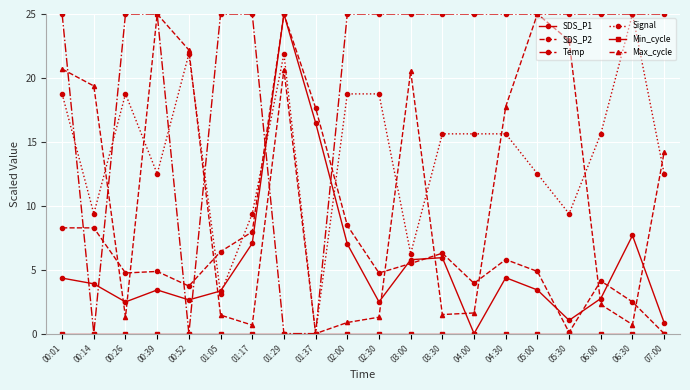

True or false: SDS_P2 has a value of 6.4 at 01:05.

True